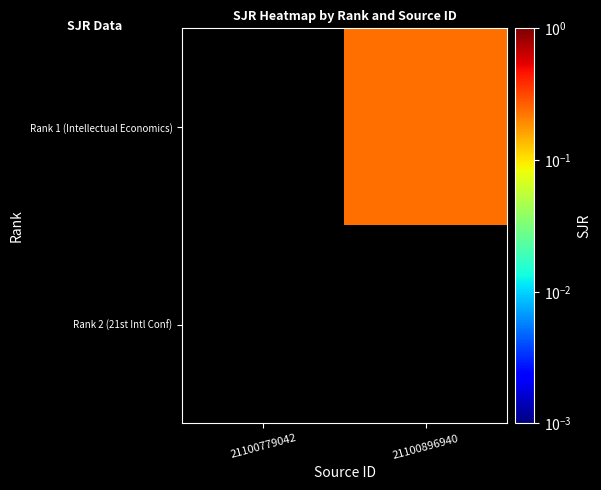

At how many categories does at least one series exceed 0?

1